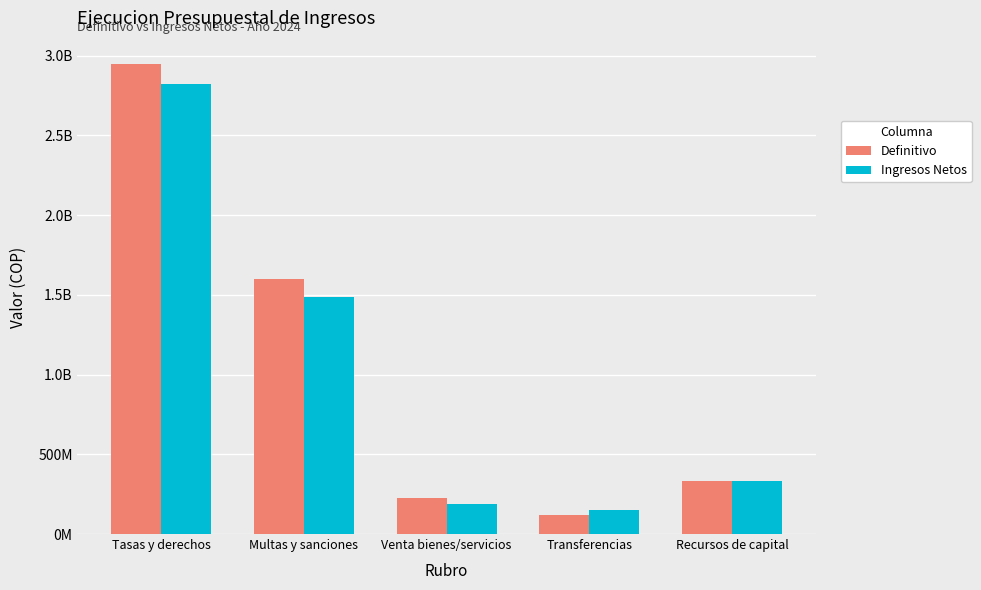

Are the bars horizontal?

No